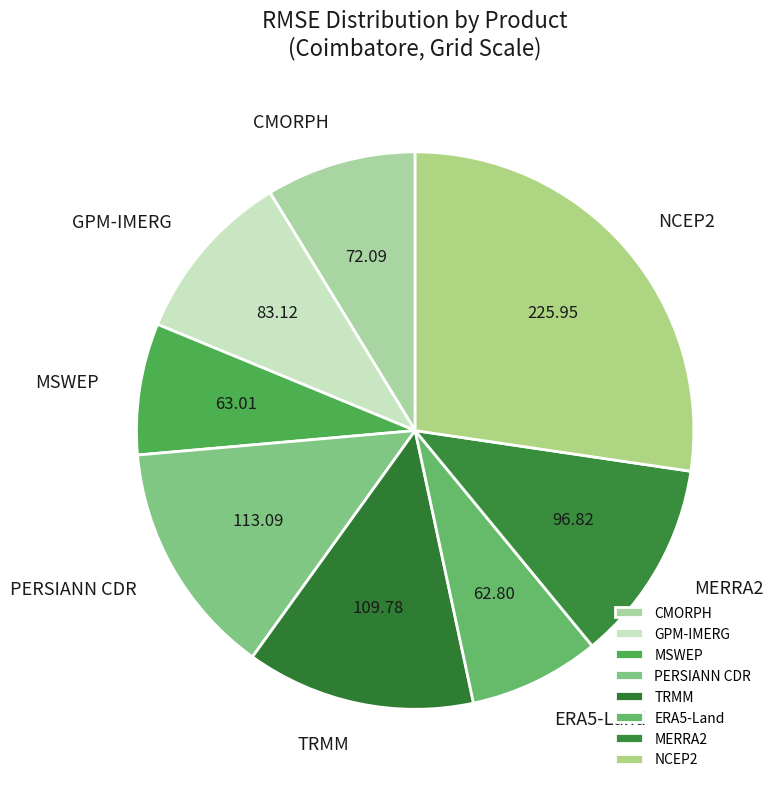

How many slices are in this pie chart?

8